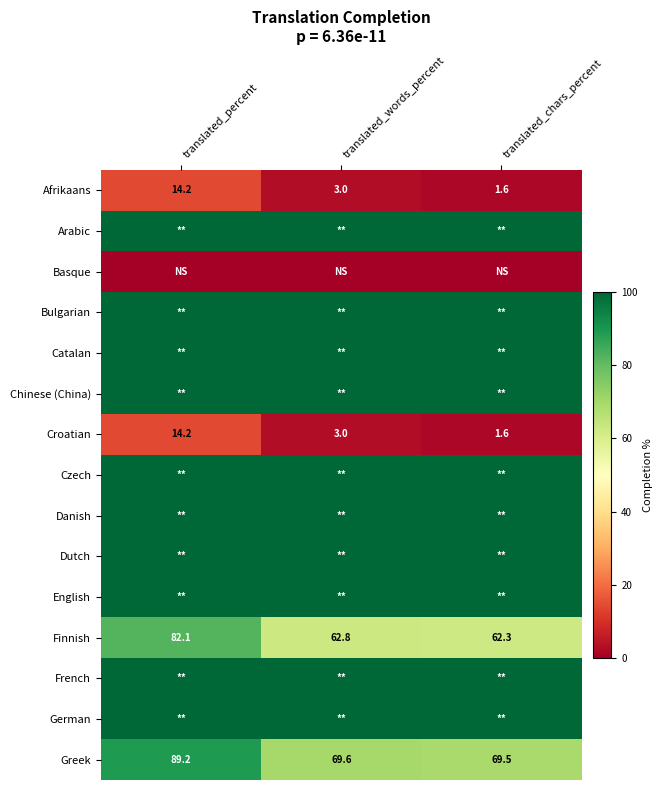

The value of Afrikaans at translated_percent is 14.2. True or false?

True